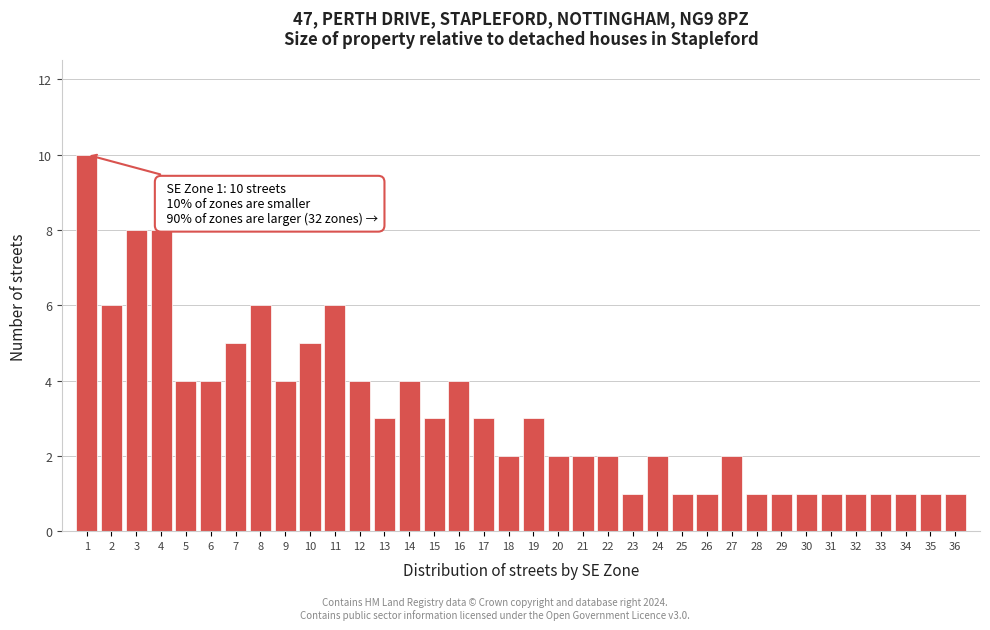

What is the change in value from 2 to 28?

-5